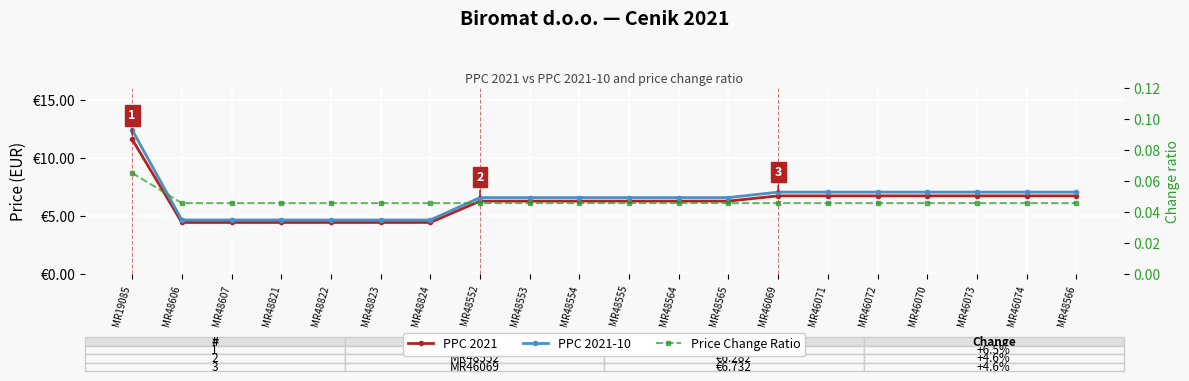

What is the difference between the PPC 2021-10 values at MR48607 and MR46069?

2.4